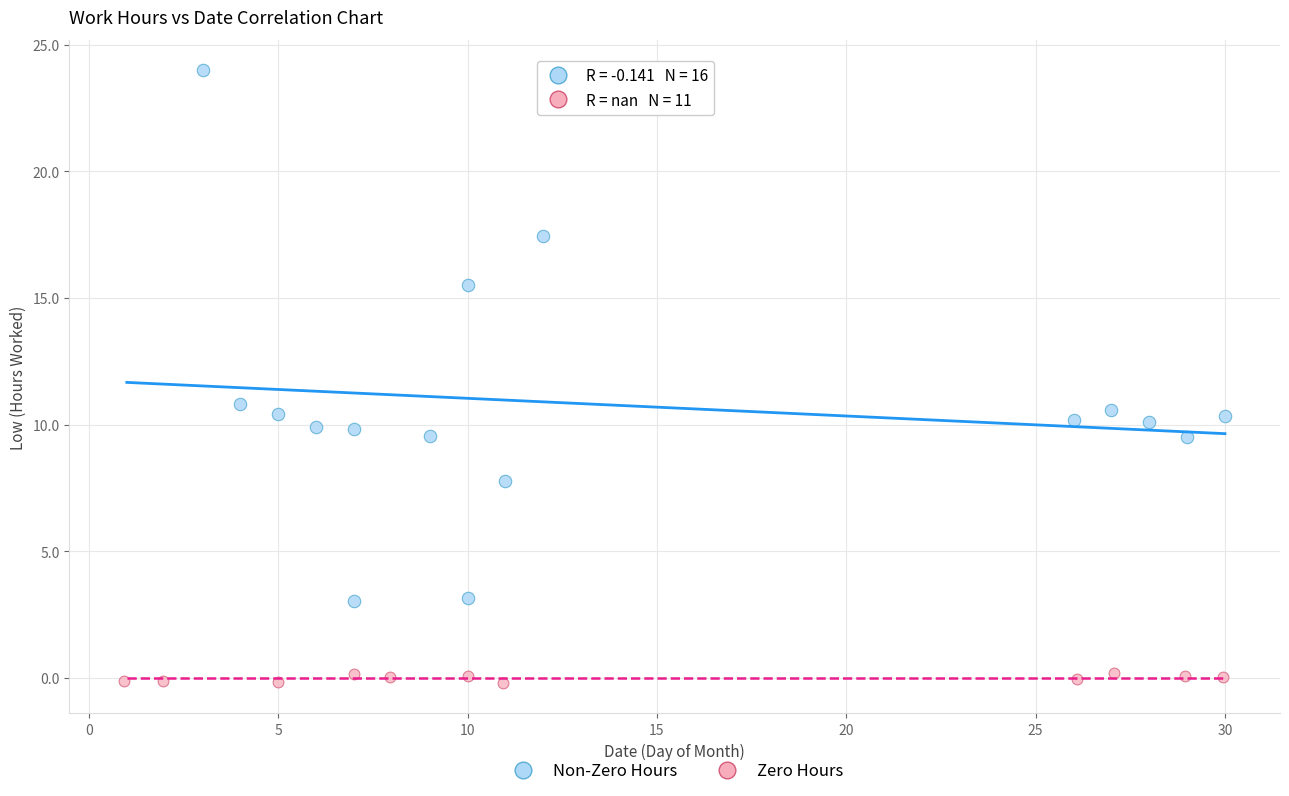

What are all the series names shown in the legend?

Non-Zero Hours, Zero Hours